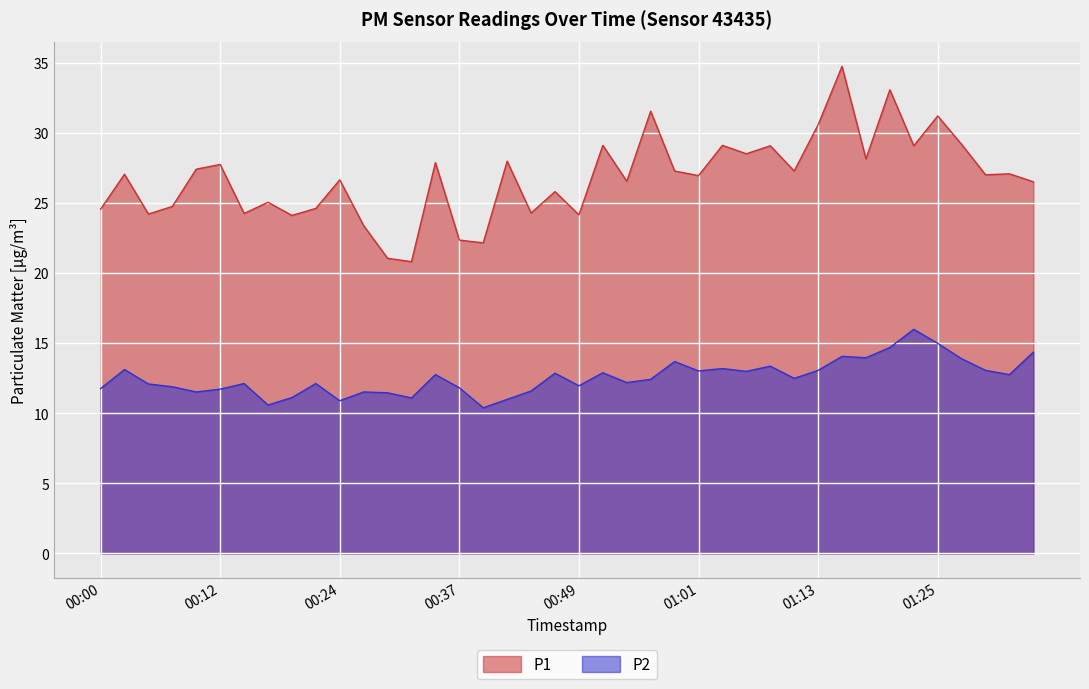

At which category does P1 reach its first local valley?

00:05